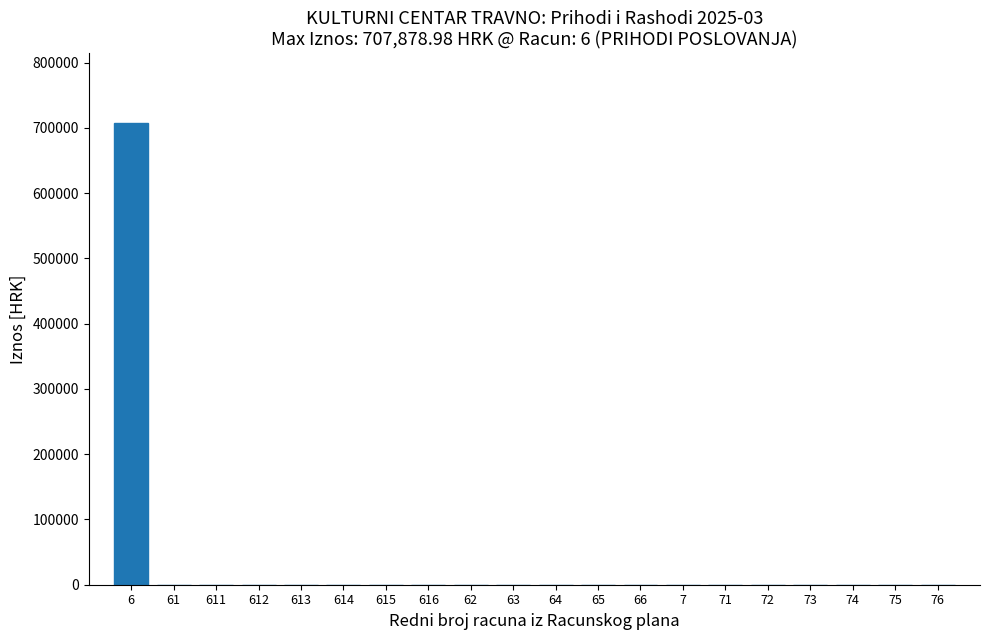

Reading right to left, what are all the values shown in this chart?

76=0.0	75=0.0	74=0.0	73=0.0	72=0.0	71=0.0	7=0.0	66=0.0	65=0.0	64=0.0	63=0.0	62=0.0	616=0.0	615=0.0	614=0.0	613=0.0	612=0.0	611=0.0	61=0.0	6=707879.0